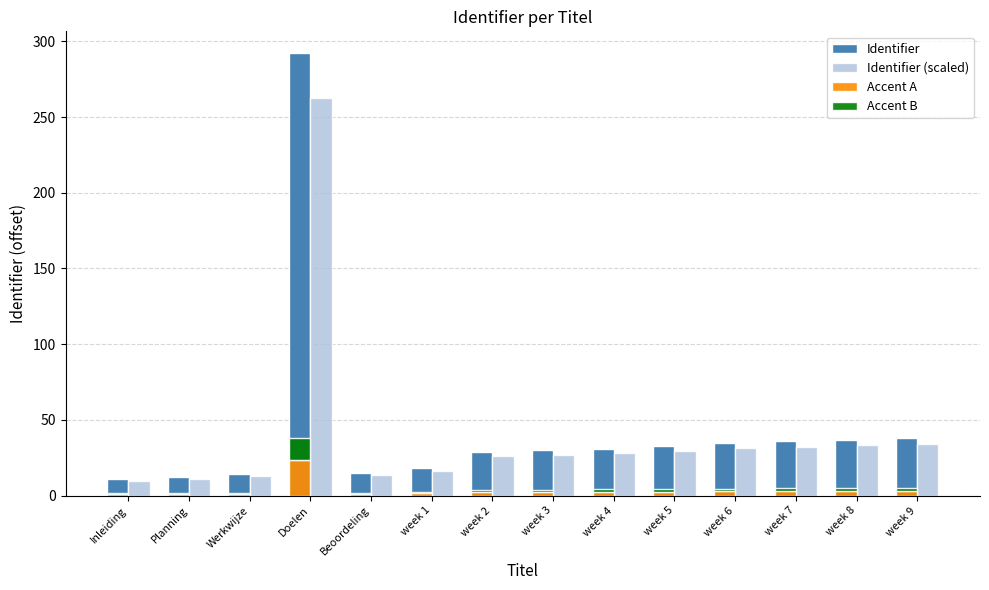

Is the value of Accent A at Werkwijze greater than the value of Identifier (scaled) at week 3?

No